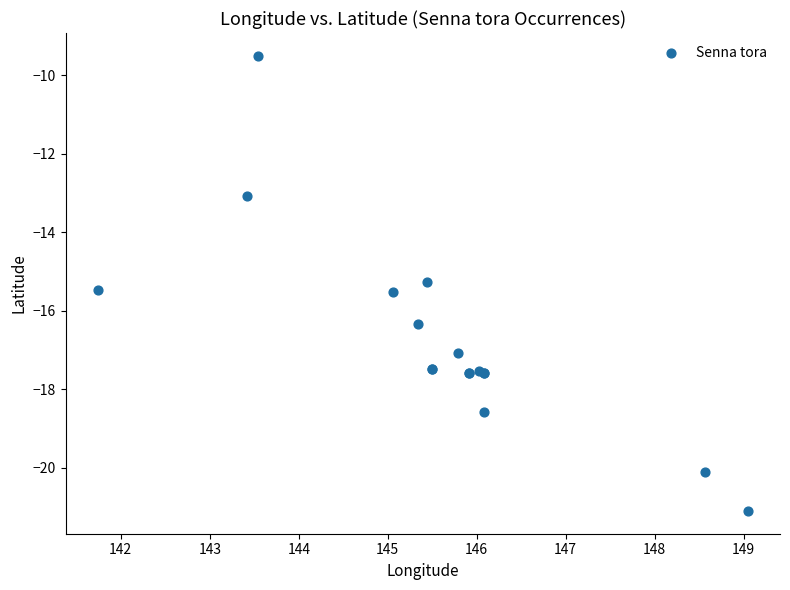

What Y value in the scatter plot is closest to -15?

-15.3